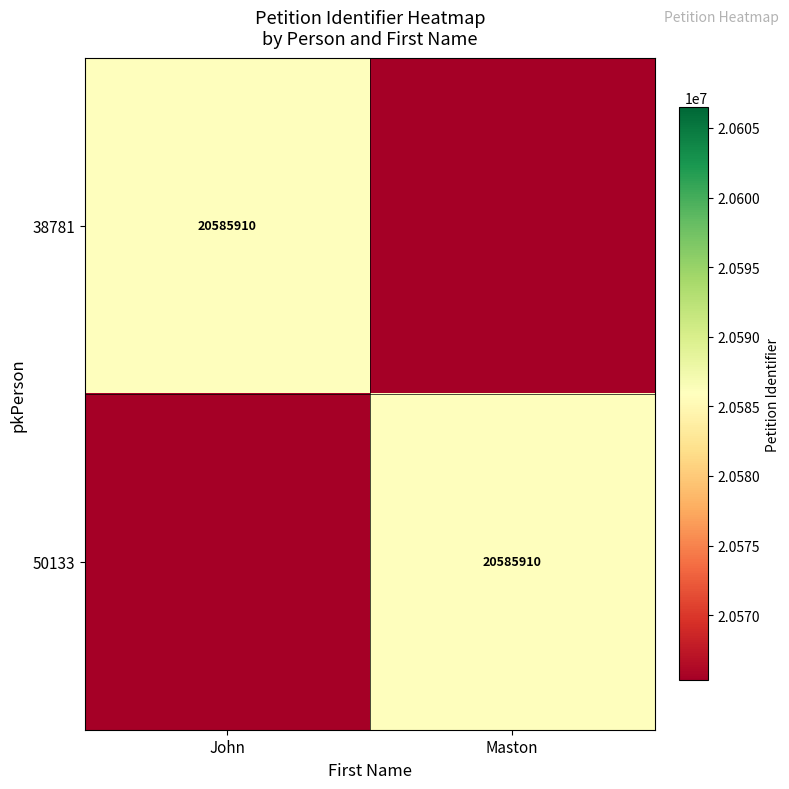

Is it true that 50133 equals 32143281 at Maston?

False